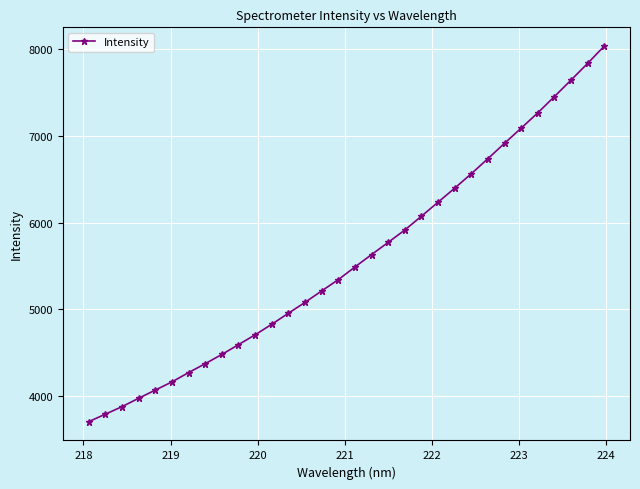

Reading left to right, transcribe all the data shown in this chart.

3702.6	3789.0	3875.6	3972.3	4067.1	4161.2	4268.7	4371.6	4478.2	4591.1	4704.6	4826.5	4953.5	5079.1	5211.0	5341.1	5487.0	5630.3	5771.0	5913.9	6073.1	6234.7	6396.2	6563.0	6736.9	6914.2	7088.9	7265.0	7452.9	7642.9	7835.6	8035.1